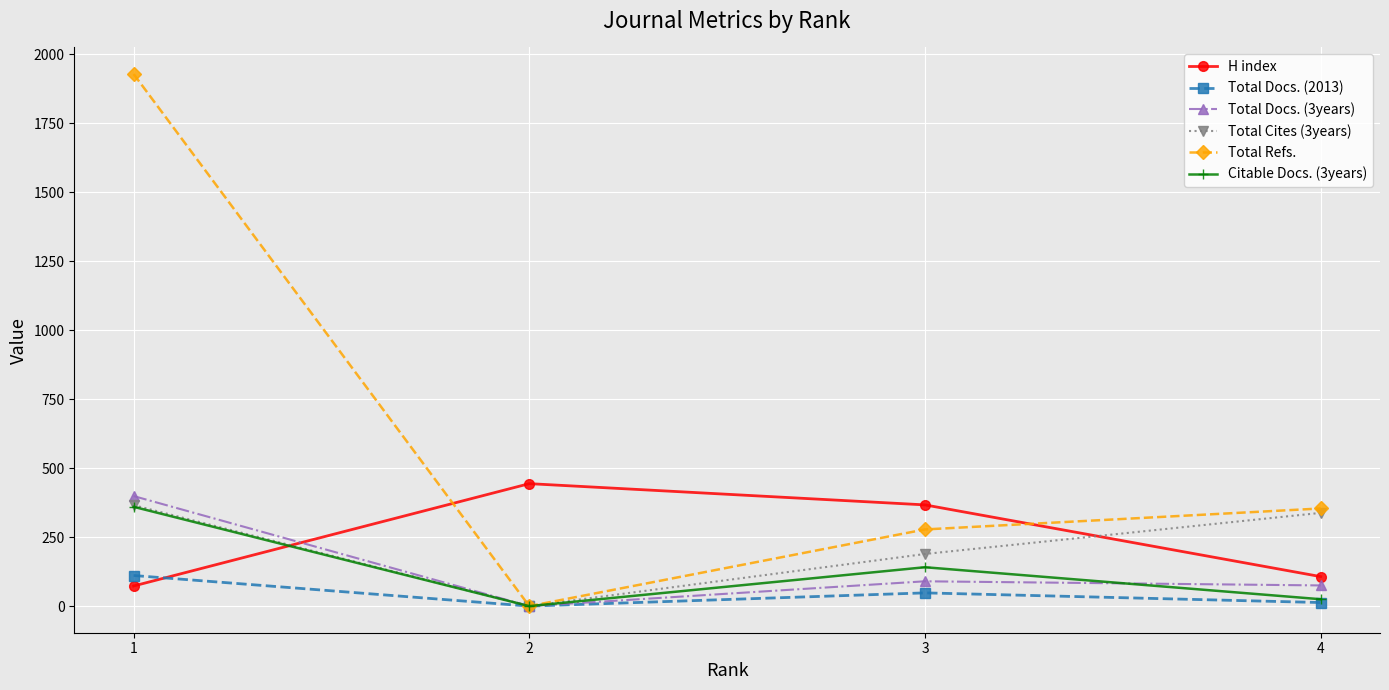

Between which two adjacent categories do H index and Total Docs. (2013) first intersect?

1 and 2